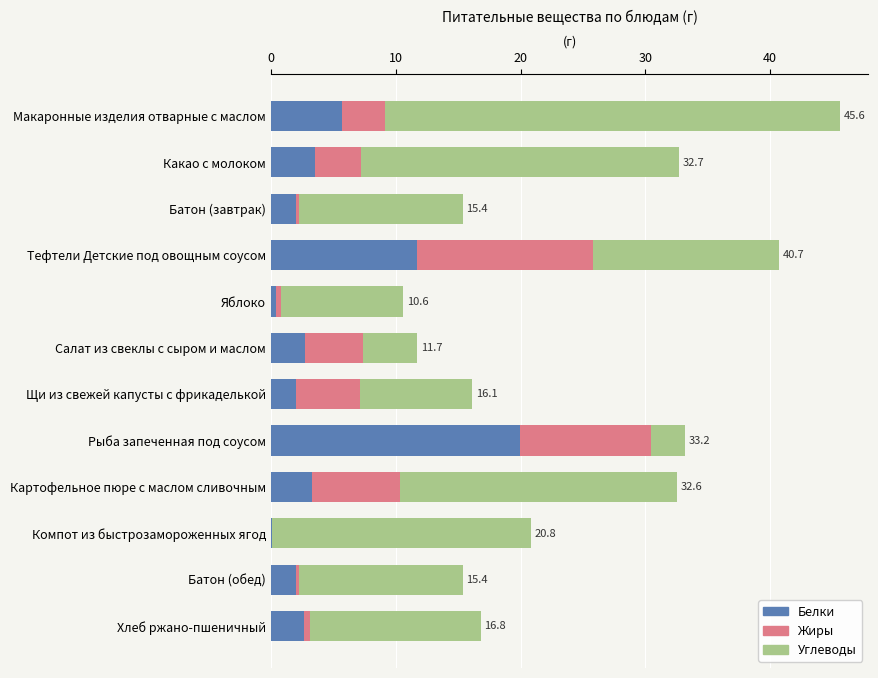

Where is Белки nearest to the value 10?

Тефтели Детские под овощным соусом